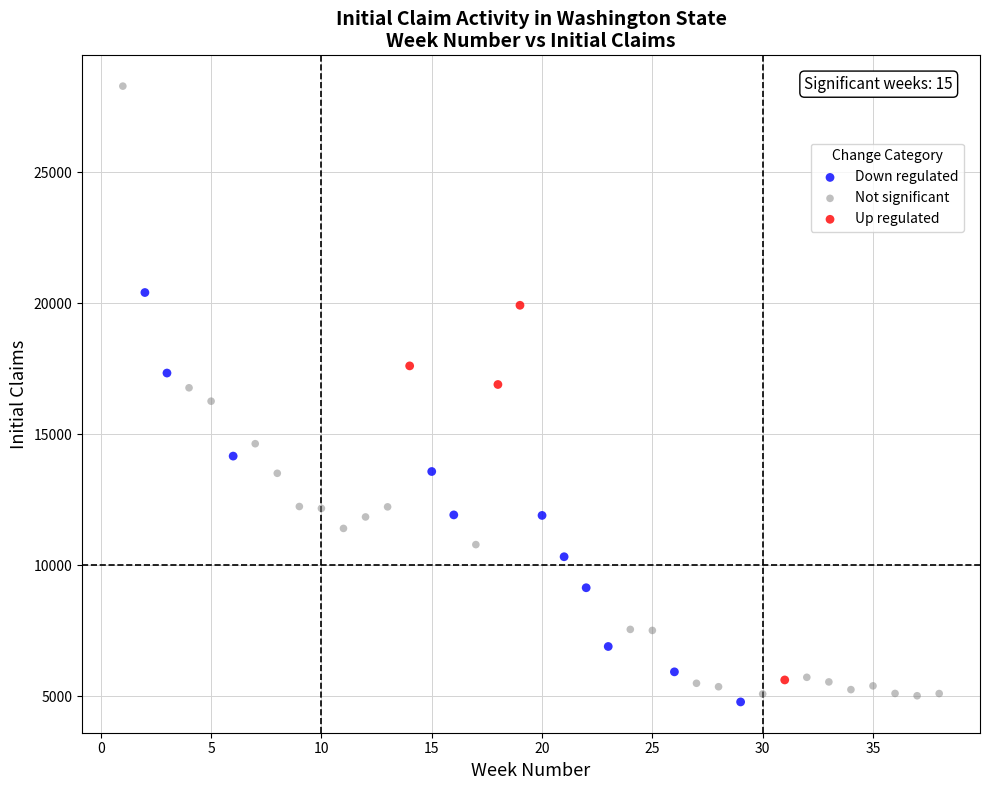

Which series contains the highest Y value?

Not significant